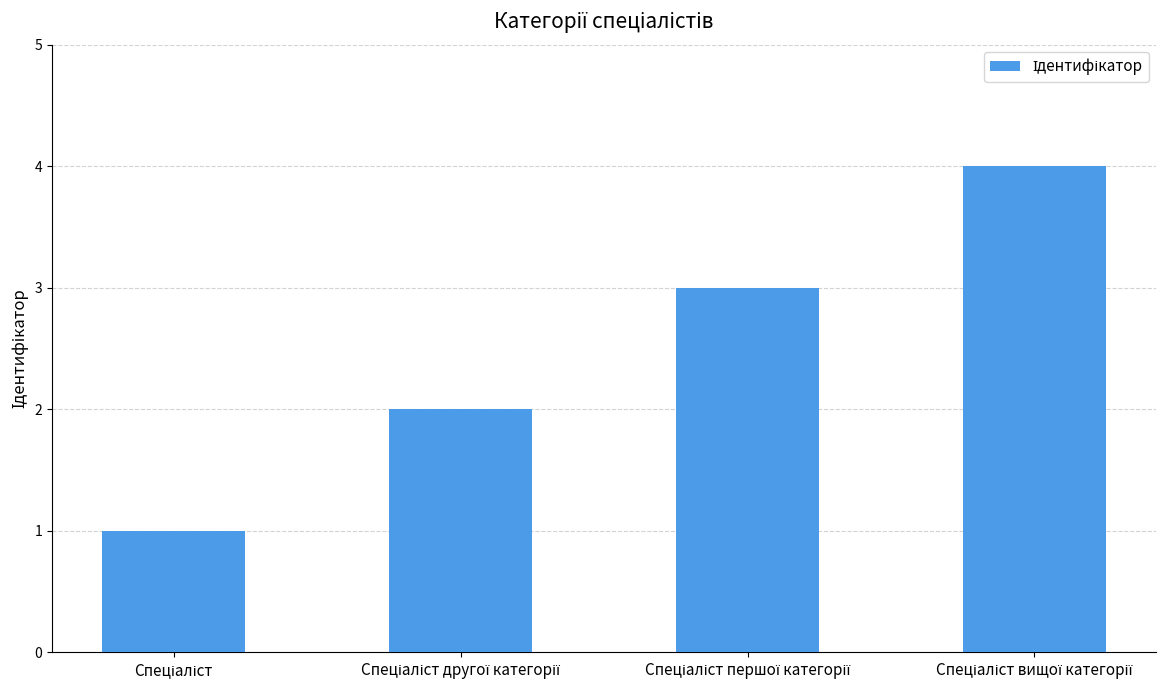

Does the chart contain stacked bars?

No